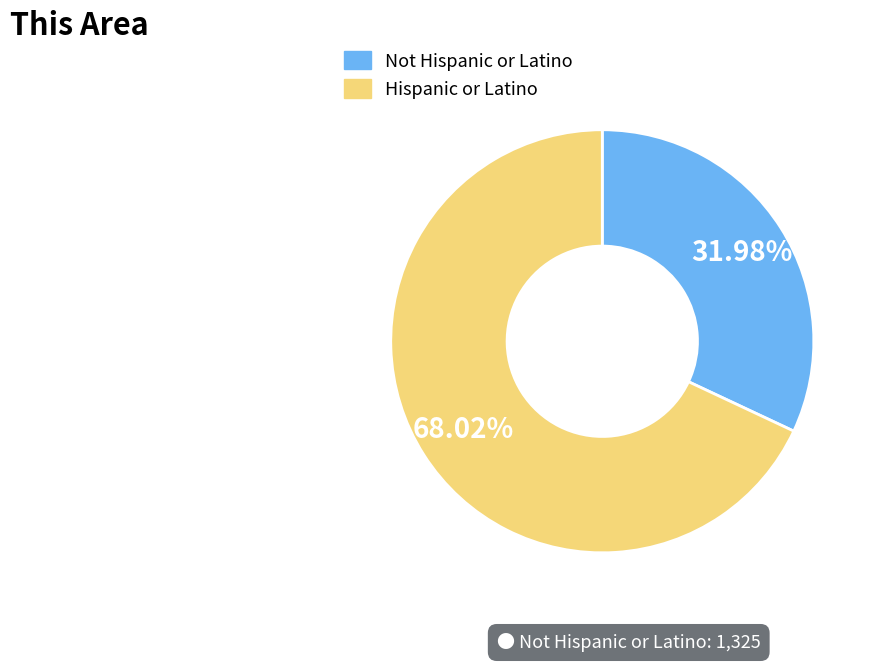

Is Hispanic or Latino the majority of the pie?

Yes